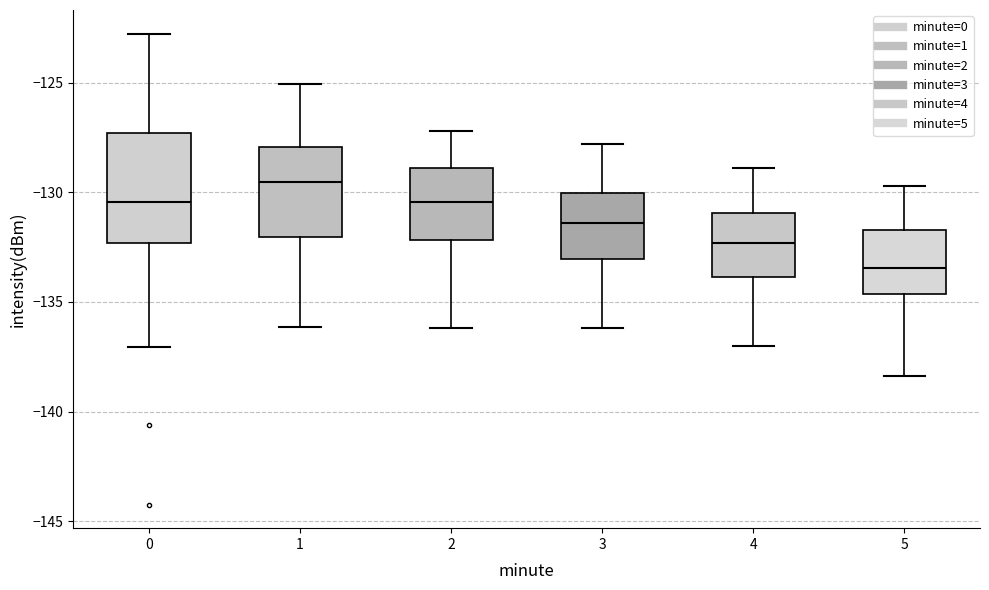

Which box has the highest median line?

1